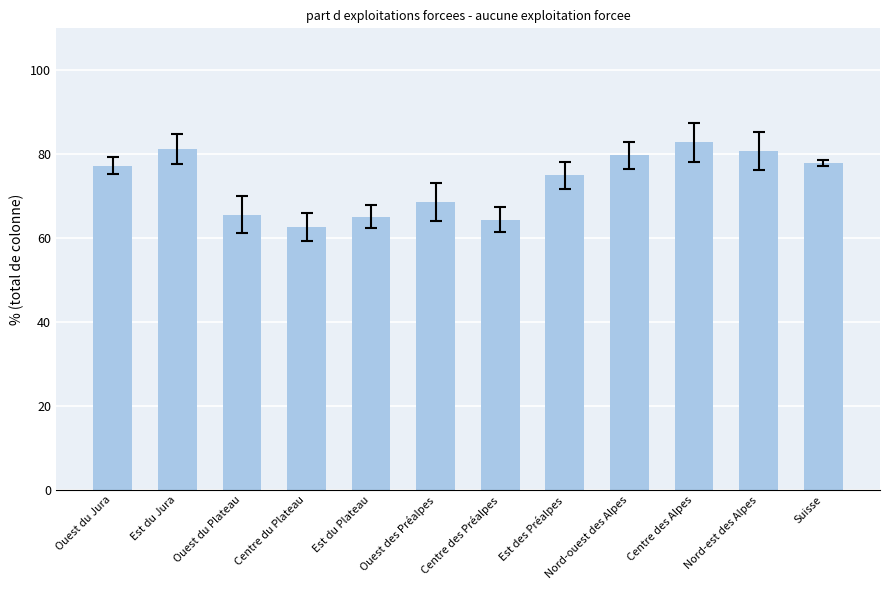

At which category does the chart reach its minimum across all series?

Centre du Plateau